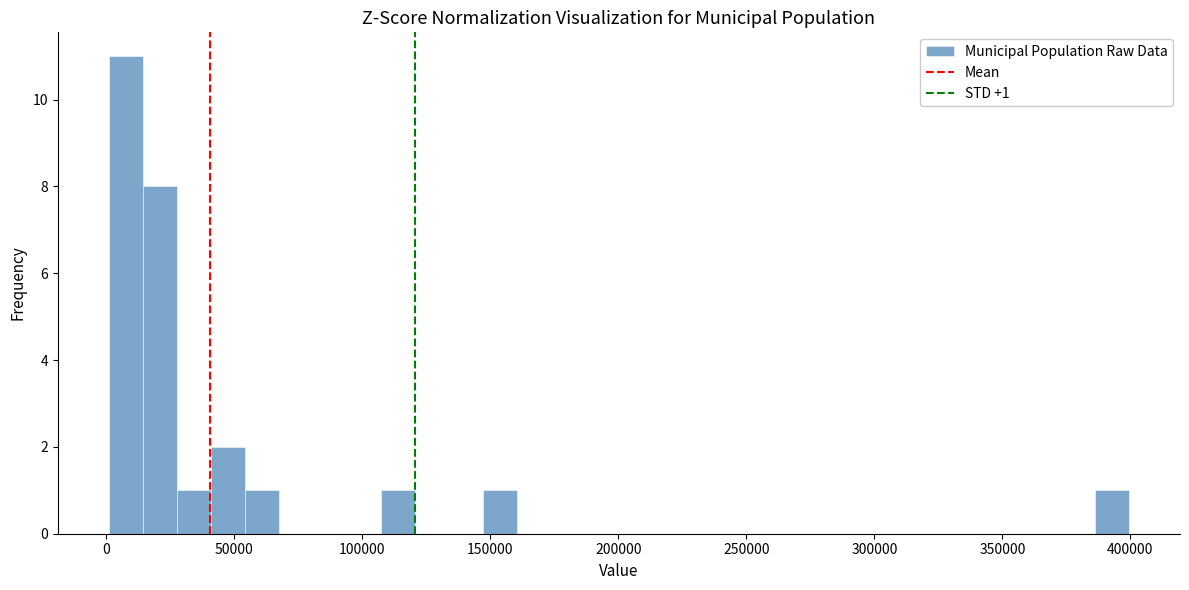

Around what value on the x-axis is the tallest bar? Give the approximate position of its centre, as read against the axis.

10000